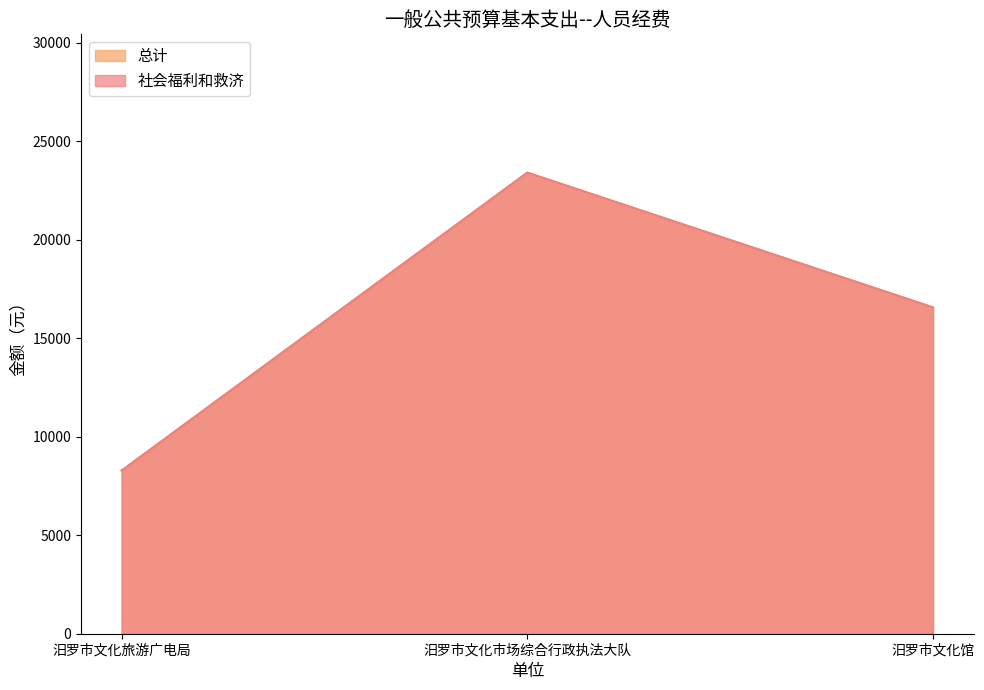

What is the sum of all 总计 values?

48240